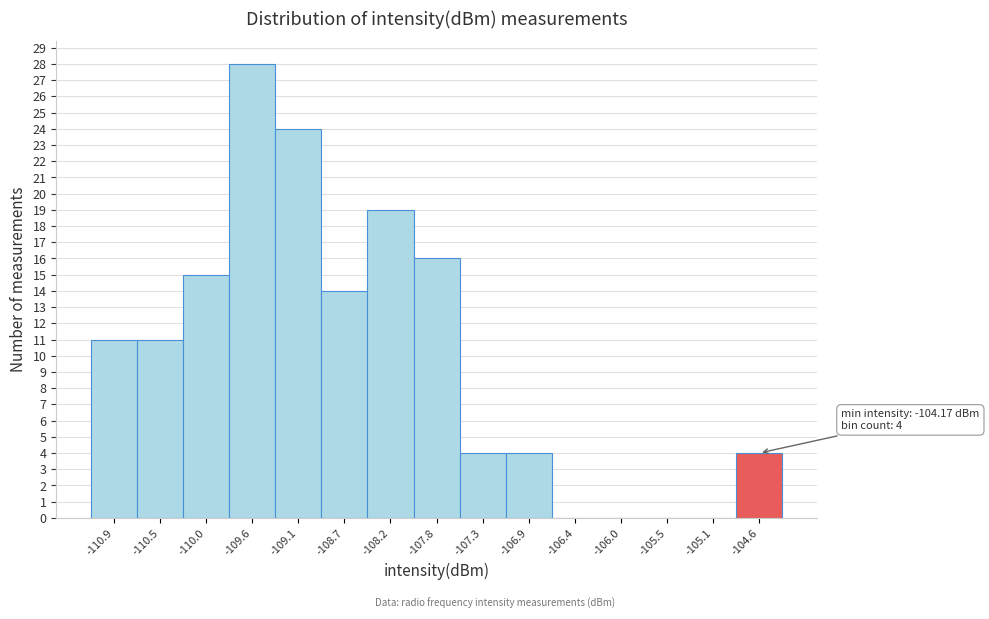

Reading right to left, list all the values displayed in this chart.

-104.6=4	-105.1=0	-105.5=0	-106.0=0	-106.4=0	-106.9=4	-107.3=4	-107.8=16	-108.2=19	-108.7=14	-109.1=24	-109.6=28	-110.0=15	-110.5=11	-110.9=11